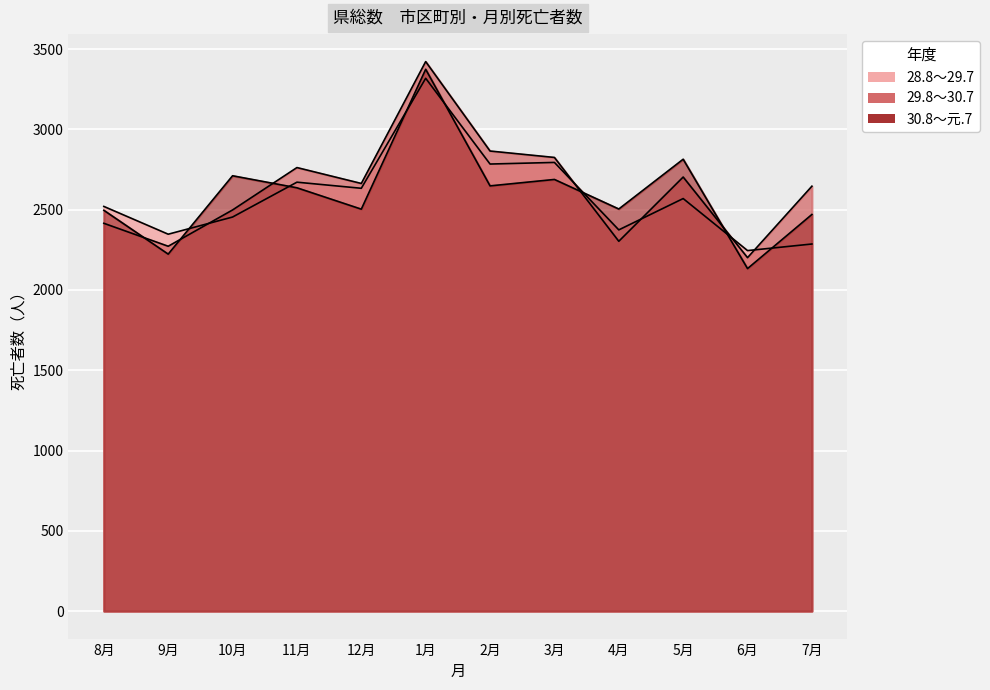

At which label does 29.8～30.7 reach its minimum?

6月